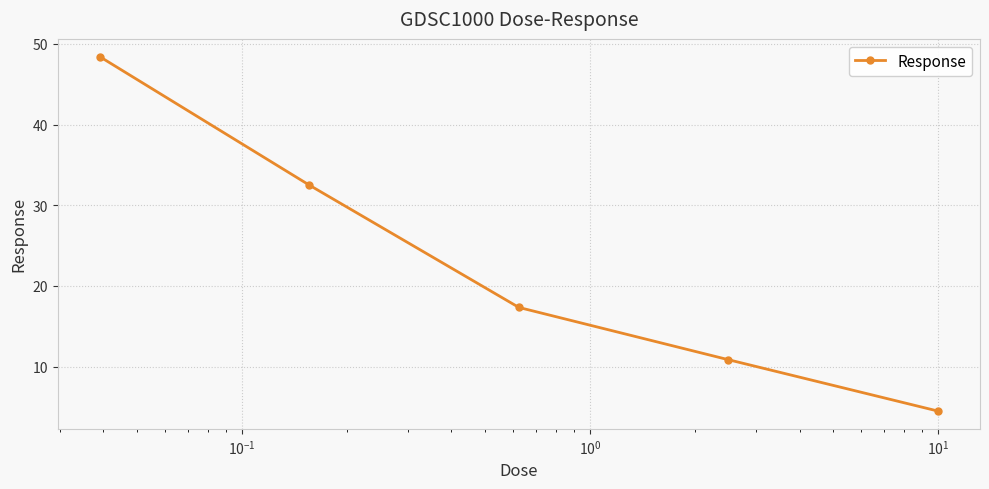

What is the sum of all values?

113.6